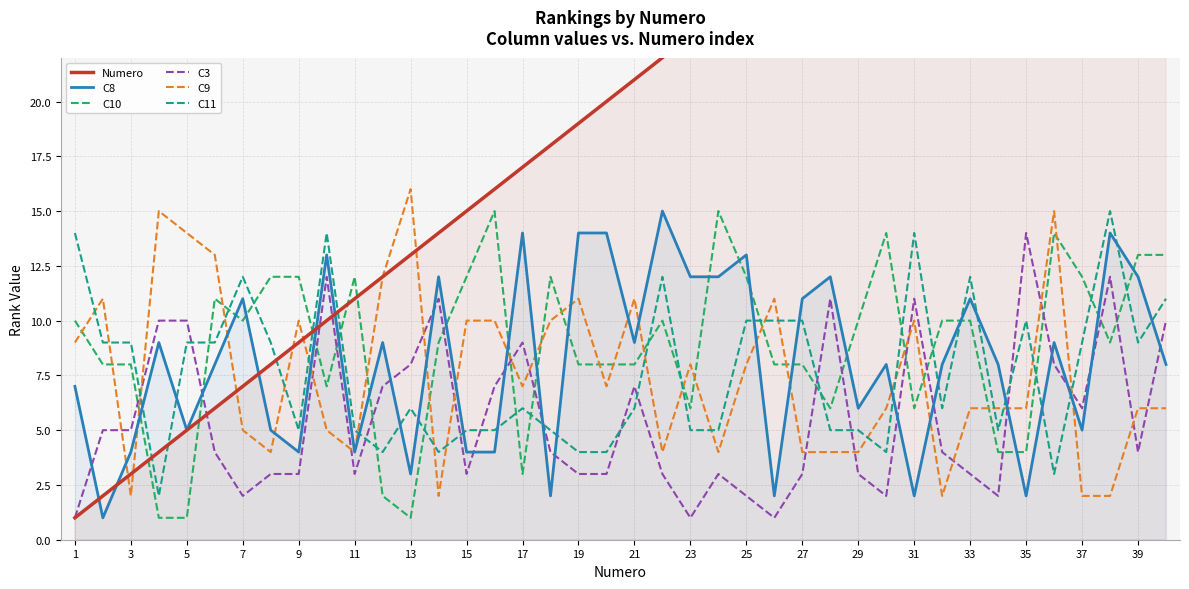

True or false: C10 has more than 2 interior local peaks.

True